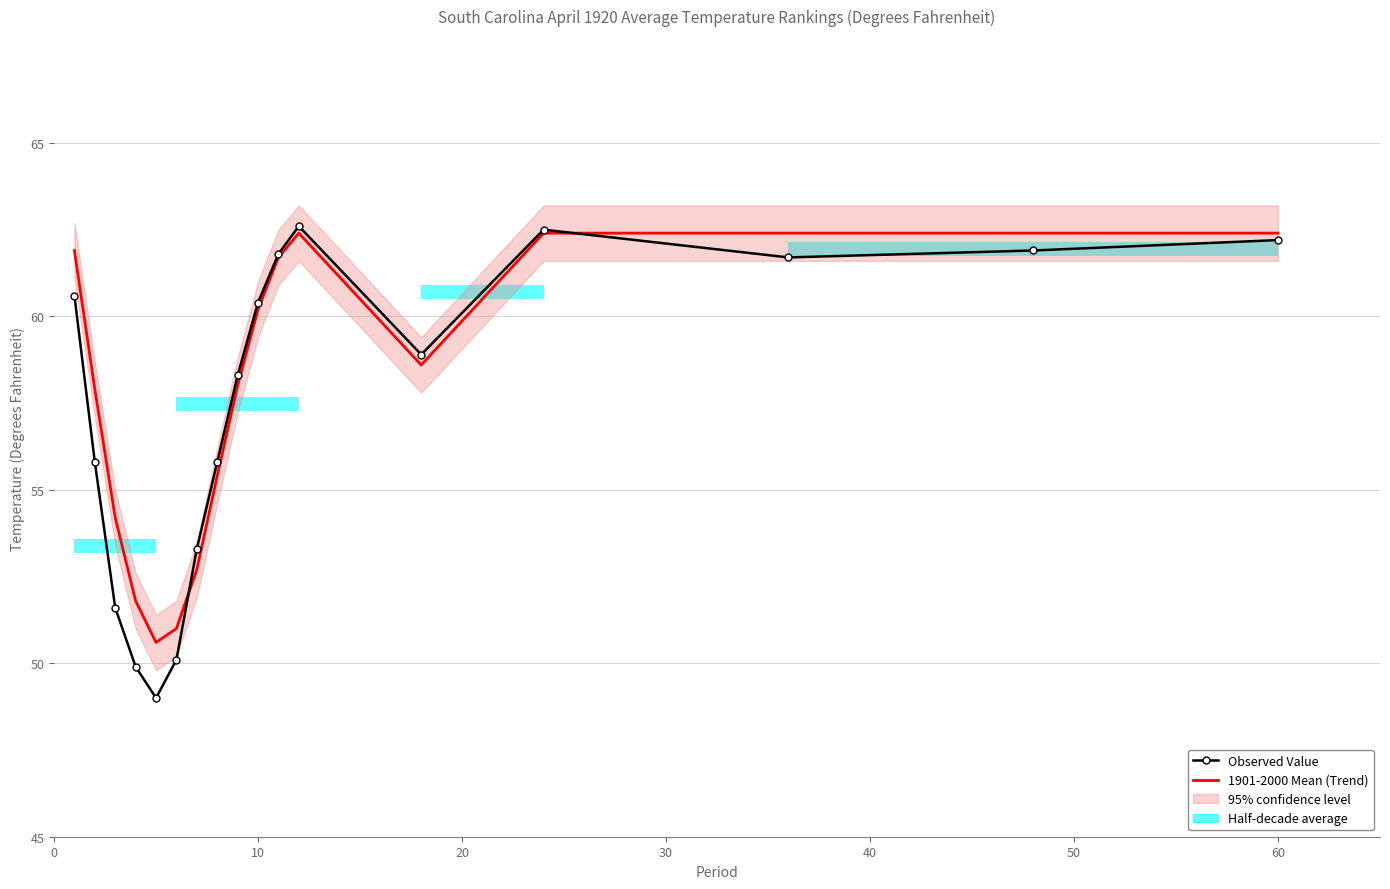

Which series has the largest total across all categories?

1901-2000 Mean (Trend)